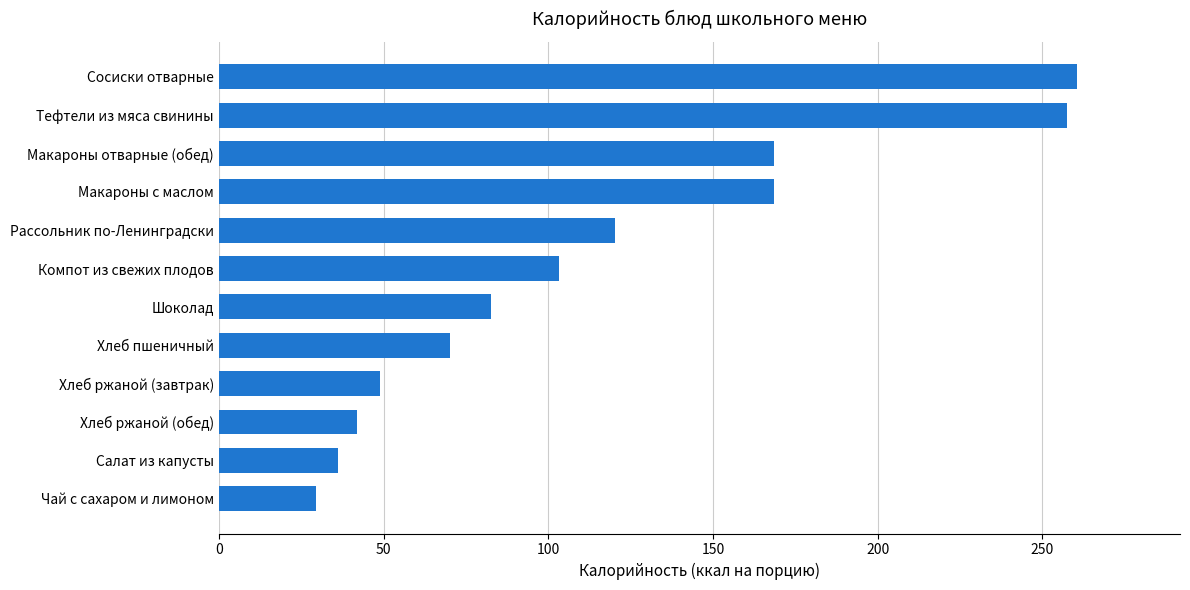

What is the smallest value displayed?

29.5